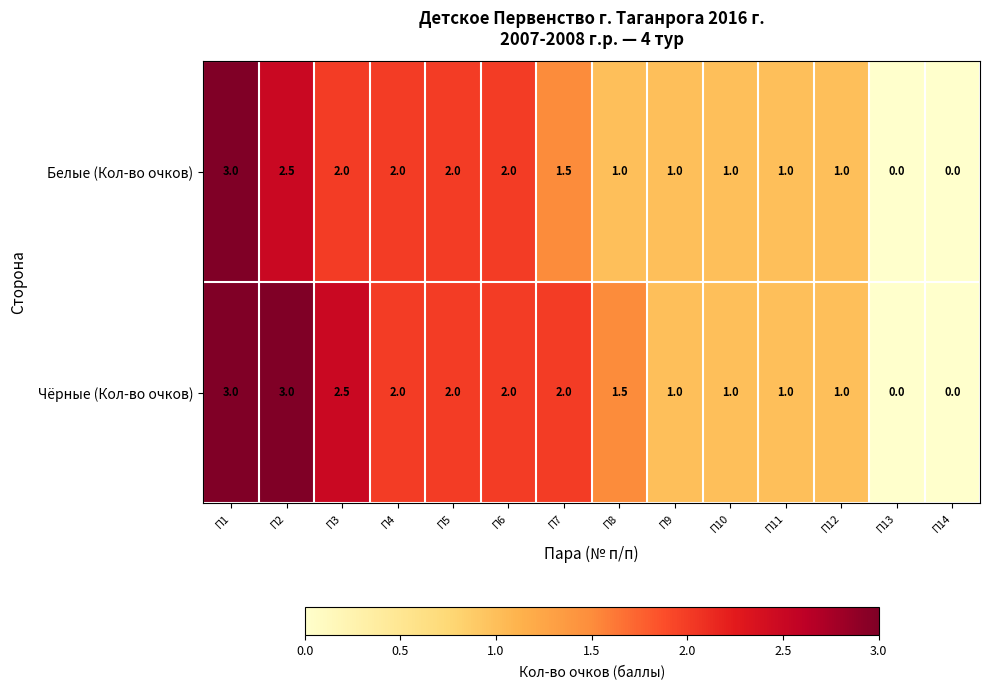

Which series has the largest total across all categories?

Чёрные (Кол-во очков)